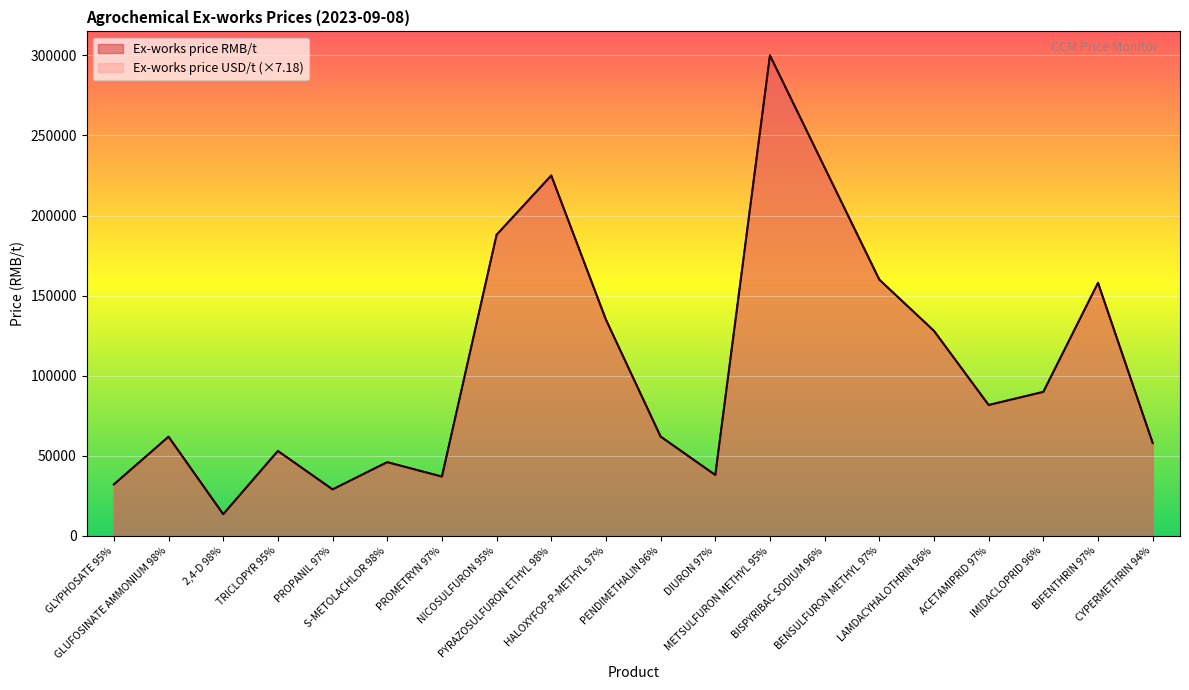

Where is the first local maximum for Ex-works price USD/t?

GLUFOSINATE AMMONIUM 98%